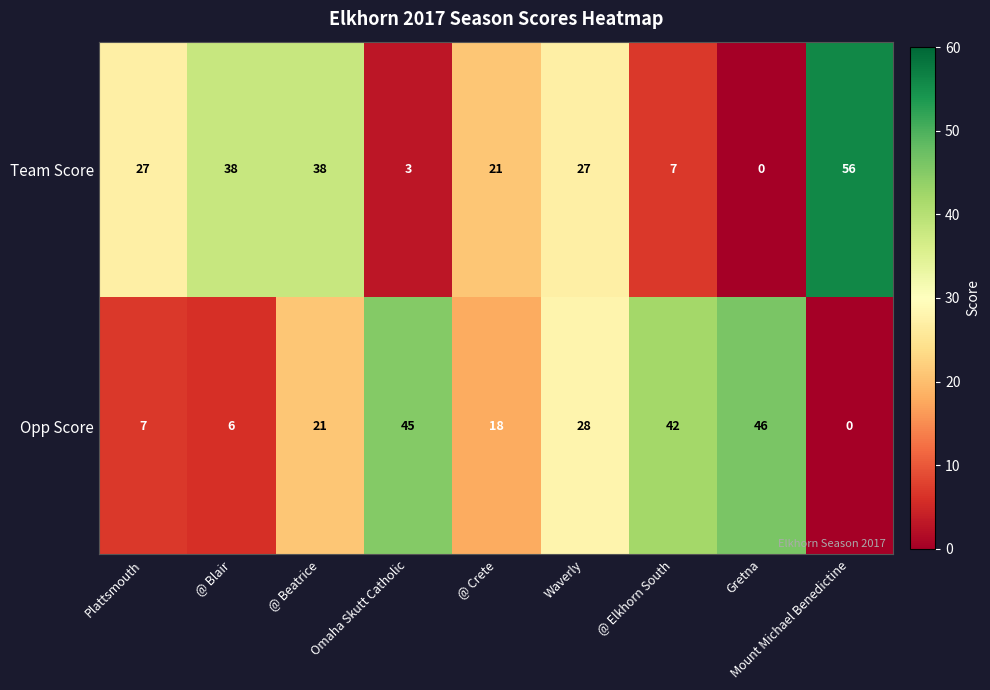

Is it true that Opp Score equals 7 at Plattsmouth?

True